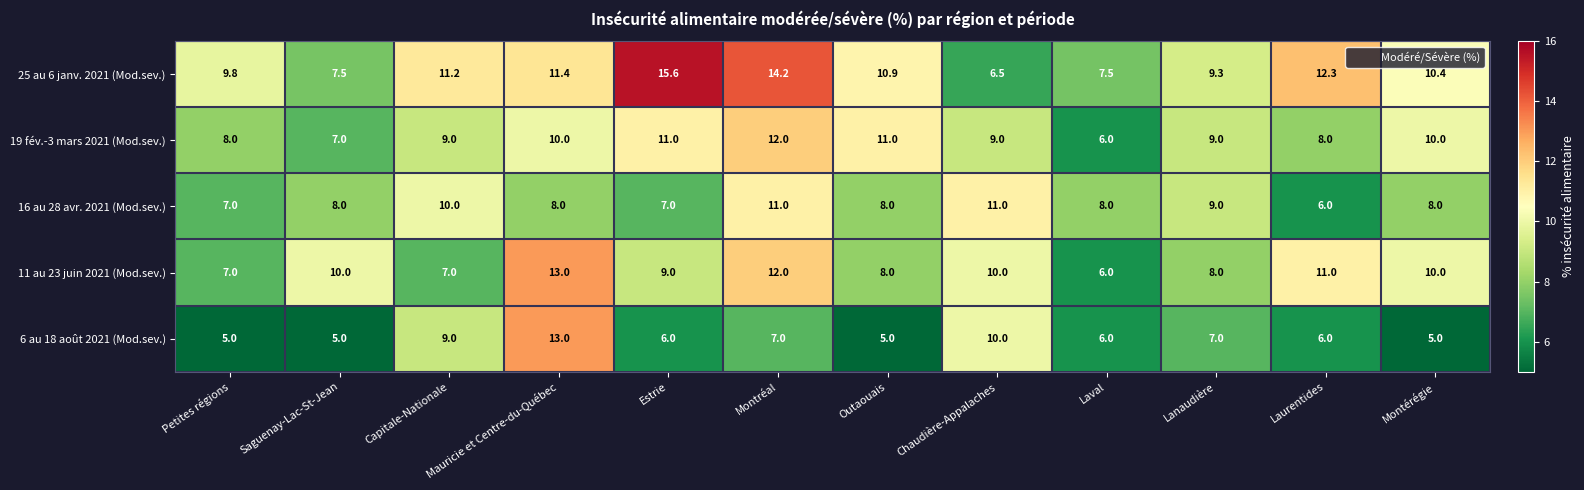

Which series changed the most between Estrie and Laurentides?

25 au 6 janv. 2021 (Mod.sev.)